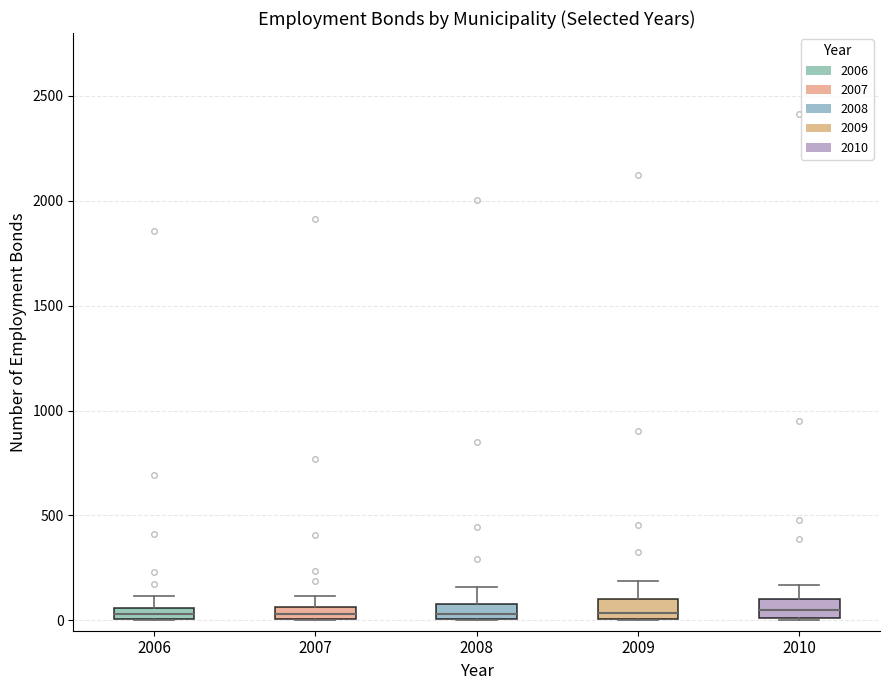

Where is the lower edge of the box at x = 2007 on the y-axis? The values are not printed on the chart, so give them approximately, as read against the axis.

0